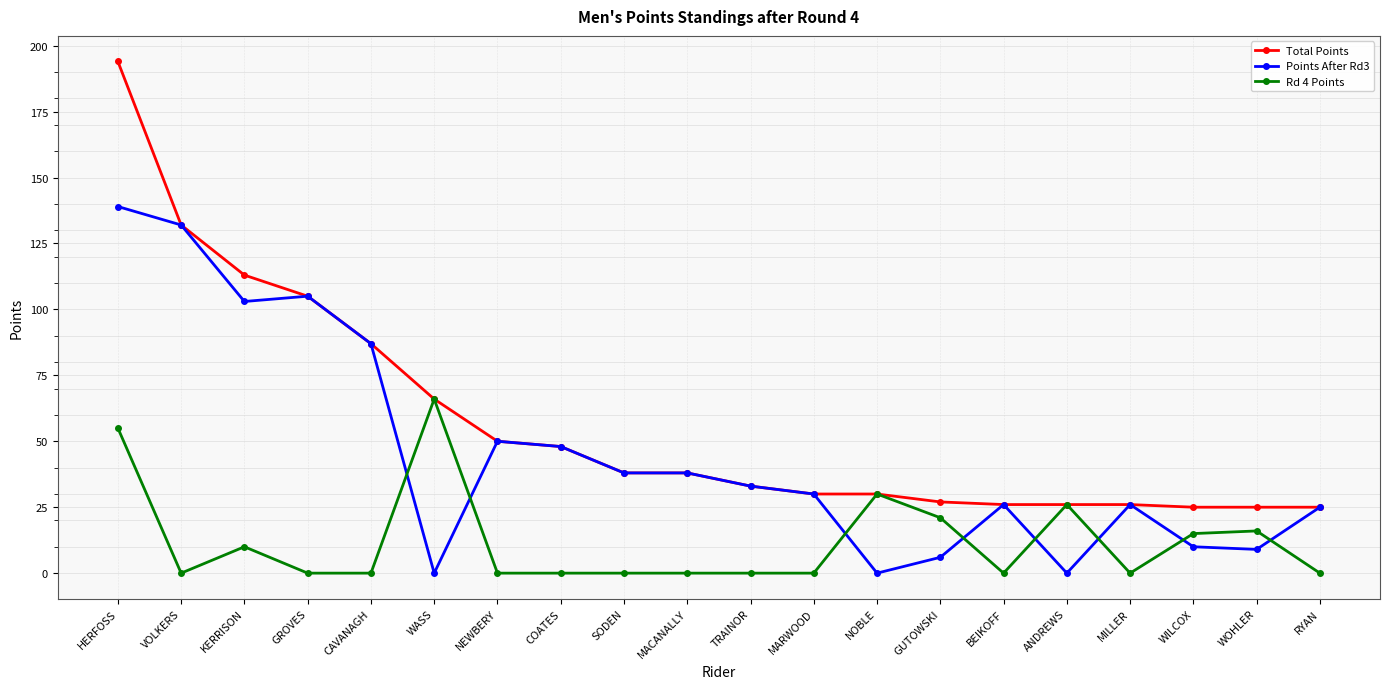

True or false: Points After Rd3 has more than 0 points higher than both neighbors.

True